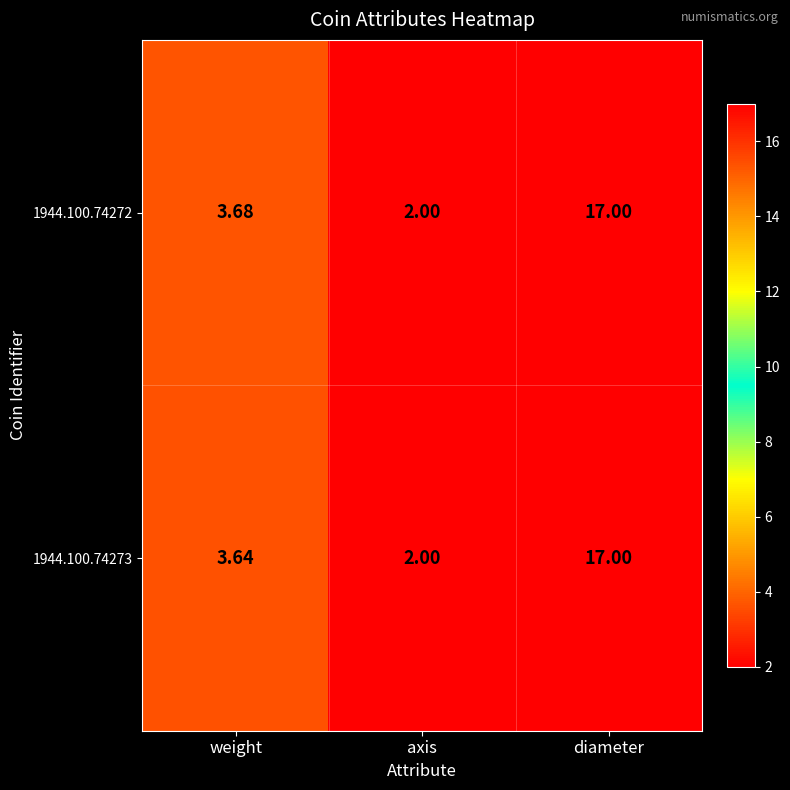

Where does the 1944.100.74273 series first go above 3?

weight